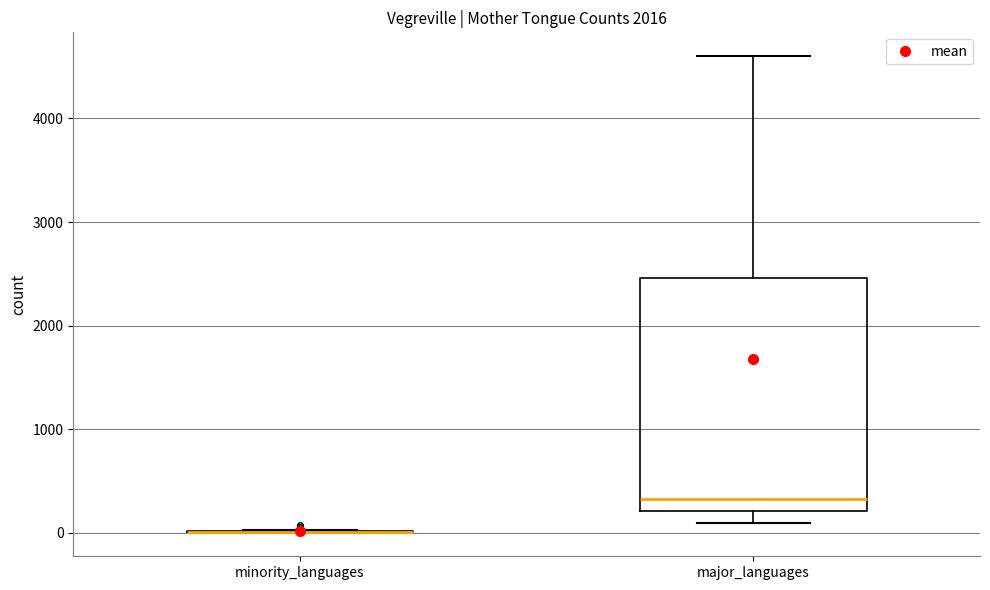

Reading left to right, transcribe this box plot: for each box, give where its median line is, the range the box spans, and where its two whiskers end, as read against the y-axis. The values are not printed on the chart, so give them approximately, as read against the axis.

minority_languages: box collapsed to a line at 0, whiskers 0 to 0
major_languages: median 300, box 200 to 2500, whiskers 100 to 4600